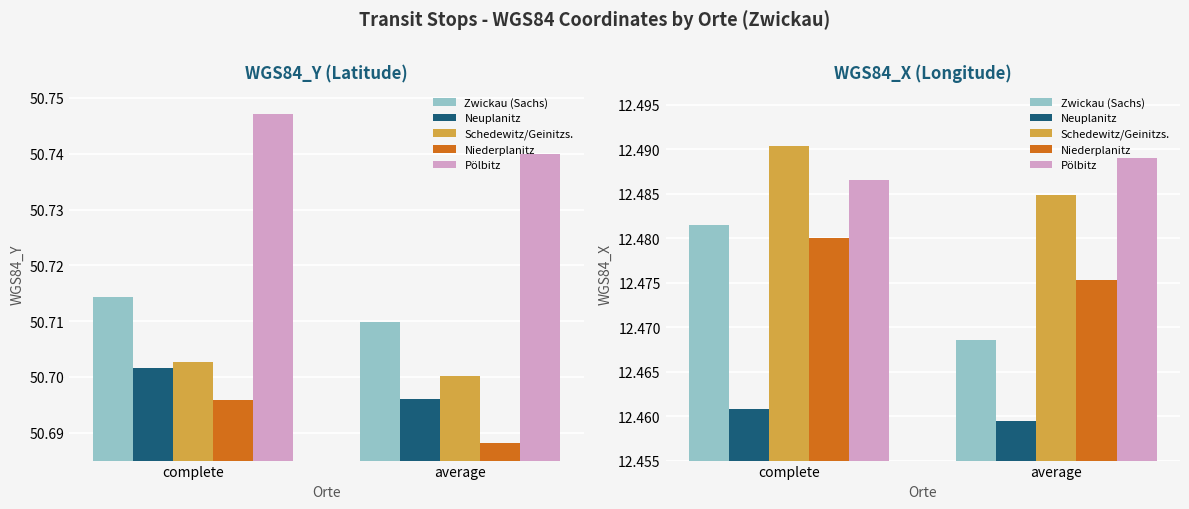

Does the chart contain any negative values?

No